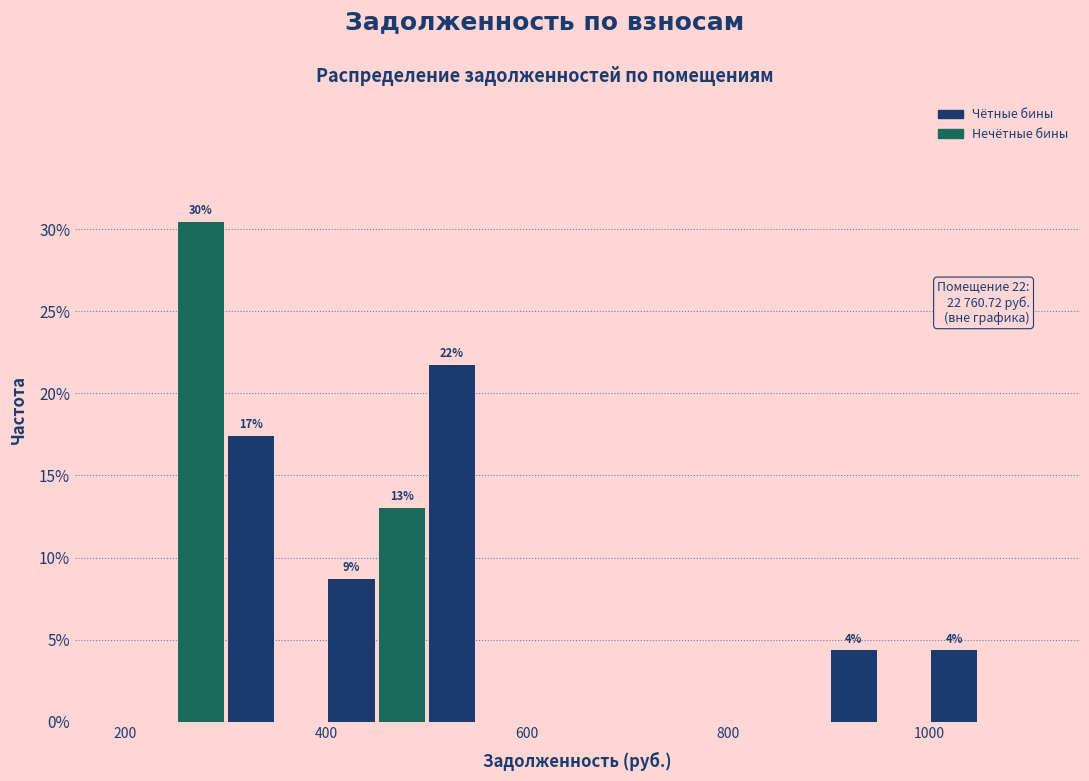

Around what value on the x-axis is the tallest bar? Give the approximate position of its centre, as read against the axis.

280